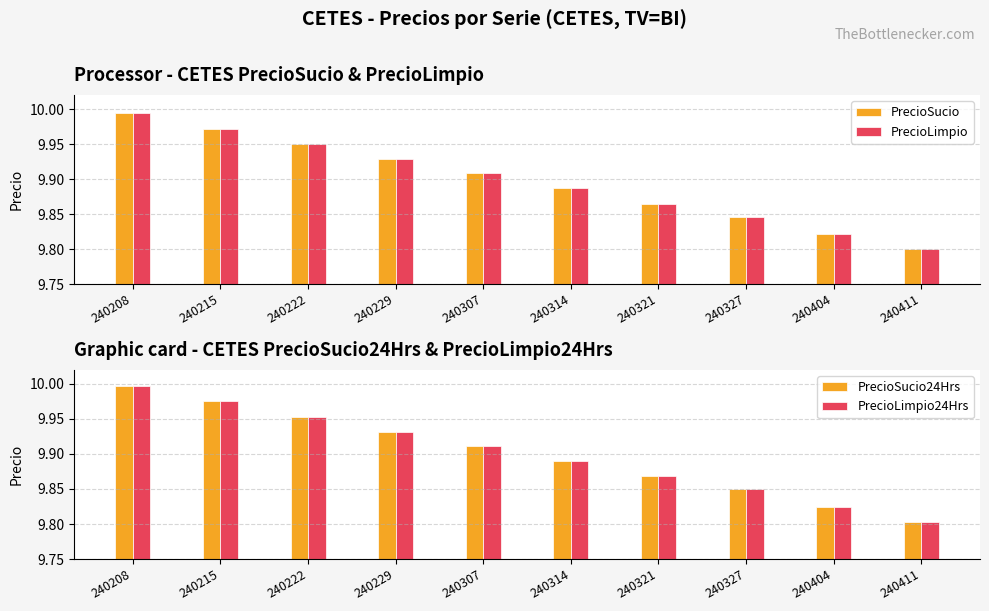

At which category is the sum across all series the highest?

240208